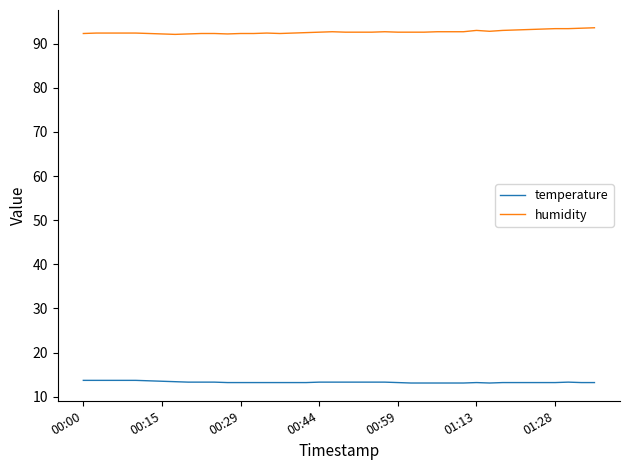

What is the maximum value for temperature?

13.7